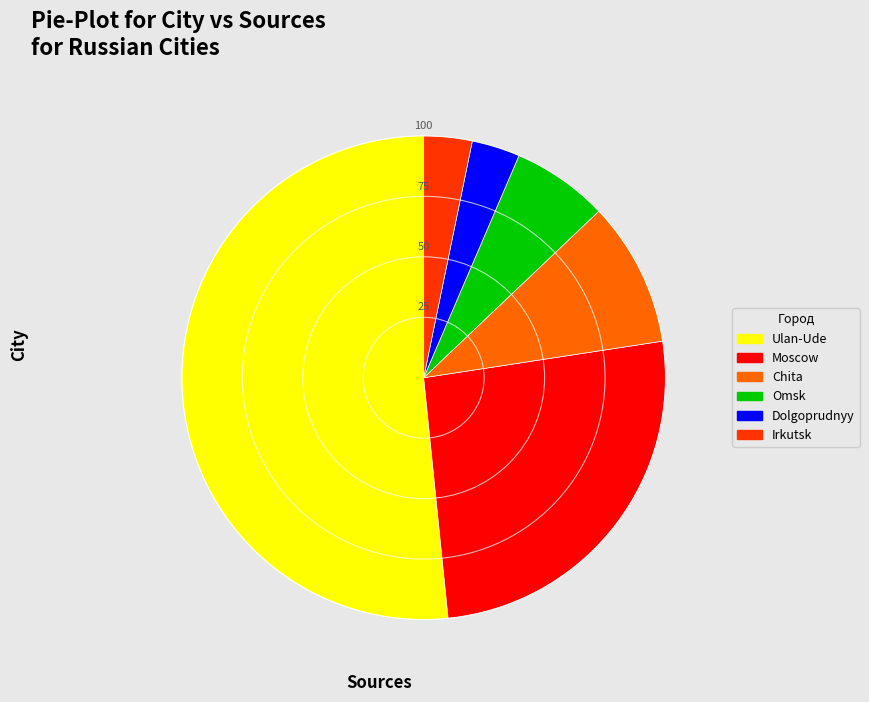

Is it true that Omsk is 1% of the pie?

False